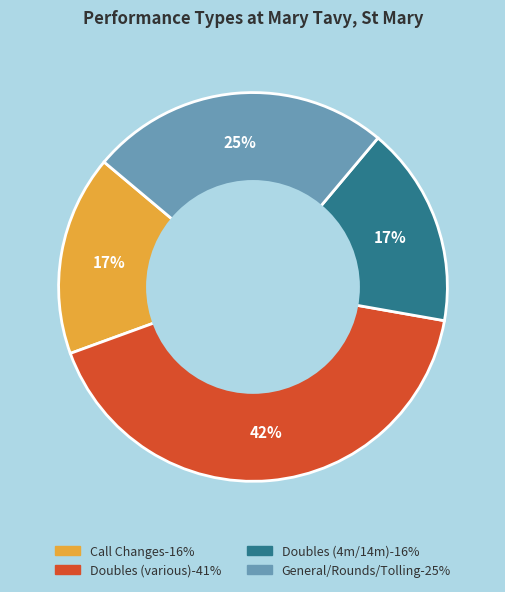

Does any single category account for the majority?

No